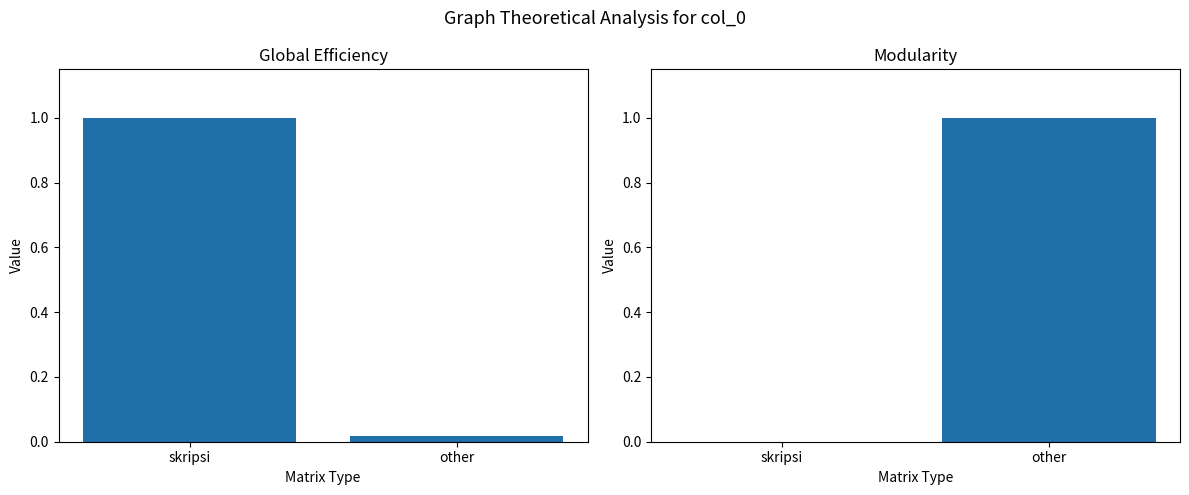

What is the average value of the Global Efficiency series?

0.5